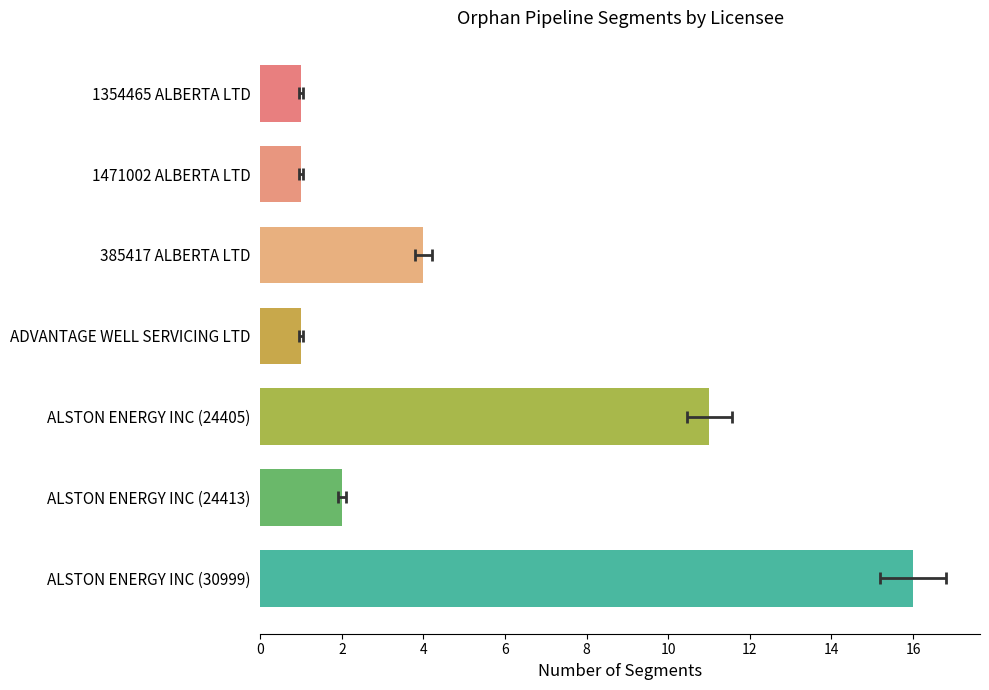

The chart shows a value of 10 at ALSTON ENERGY INC (30999). True or false?

False